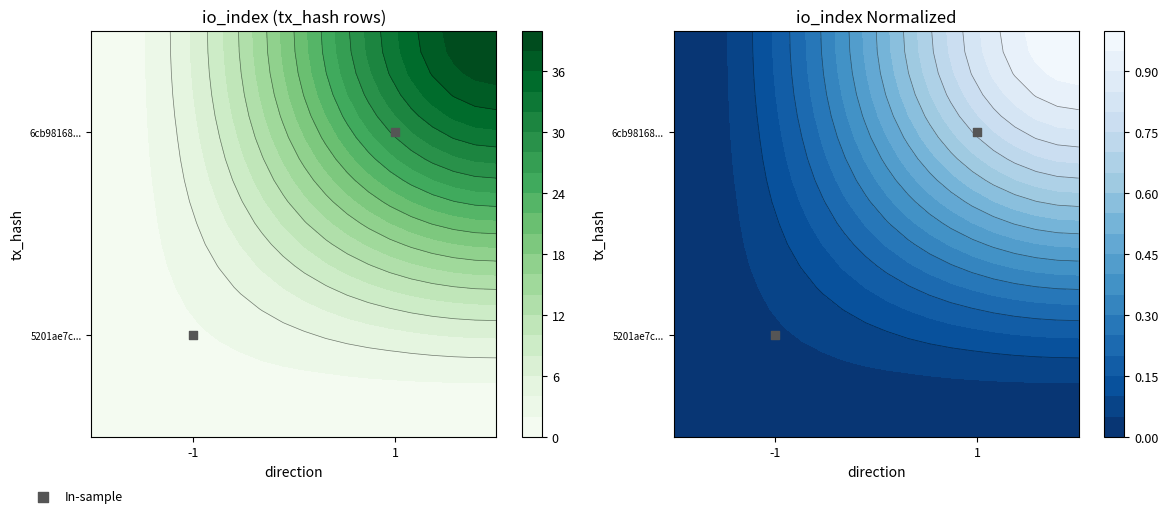

What is the average value?

0.5